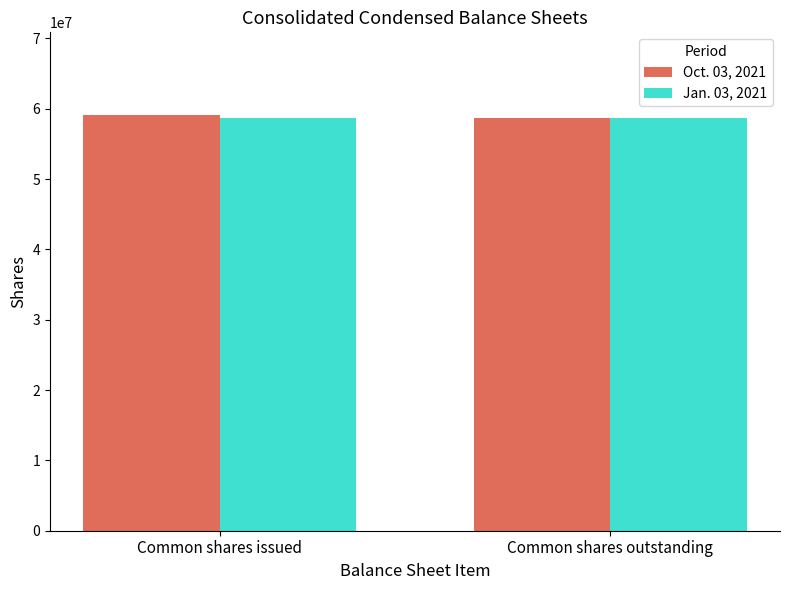

What is the lowest value of the Jan. 03, 2021 series?

58664000